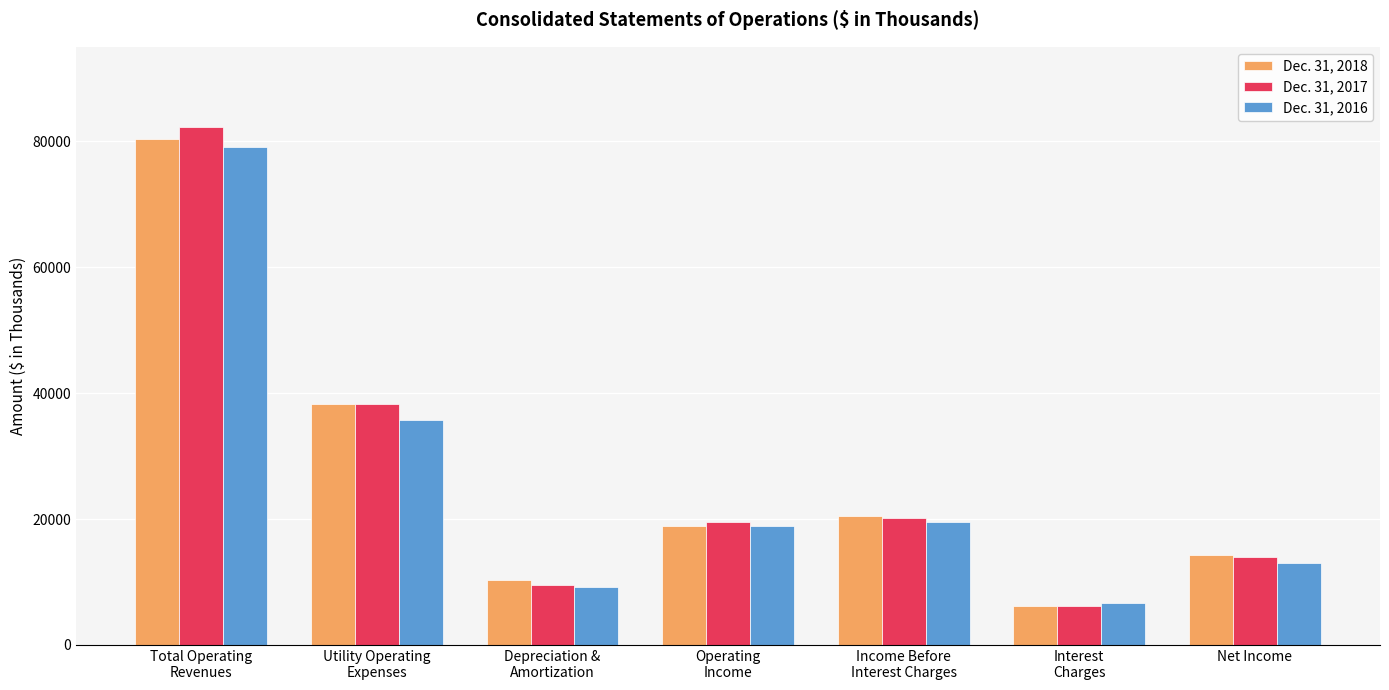

At Income Before
Interest Charges, list the series in order from largest to smallest.

Dec. 31, 2018, Dec. 31, 2017, Dec. 31, 2016